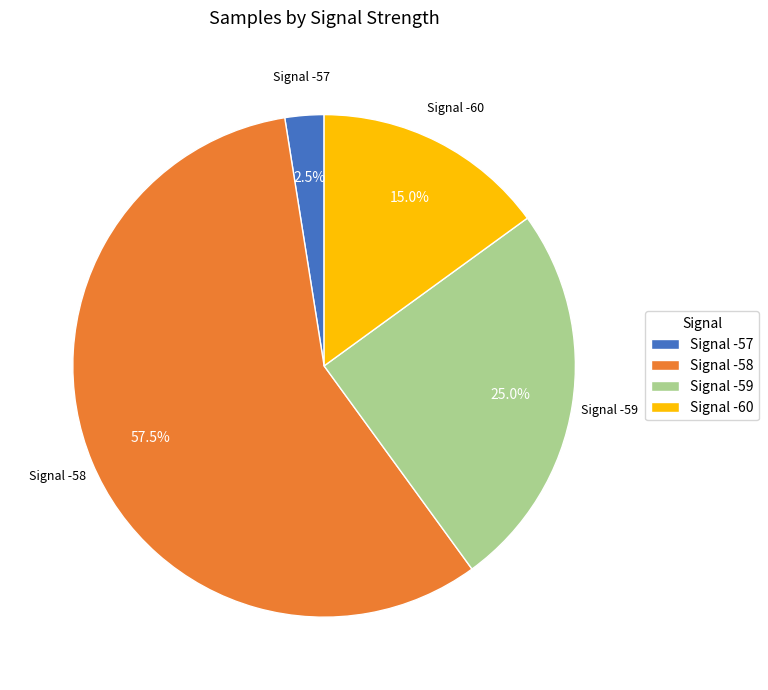

Which slice is the smallest?

Signal -57